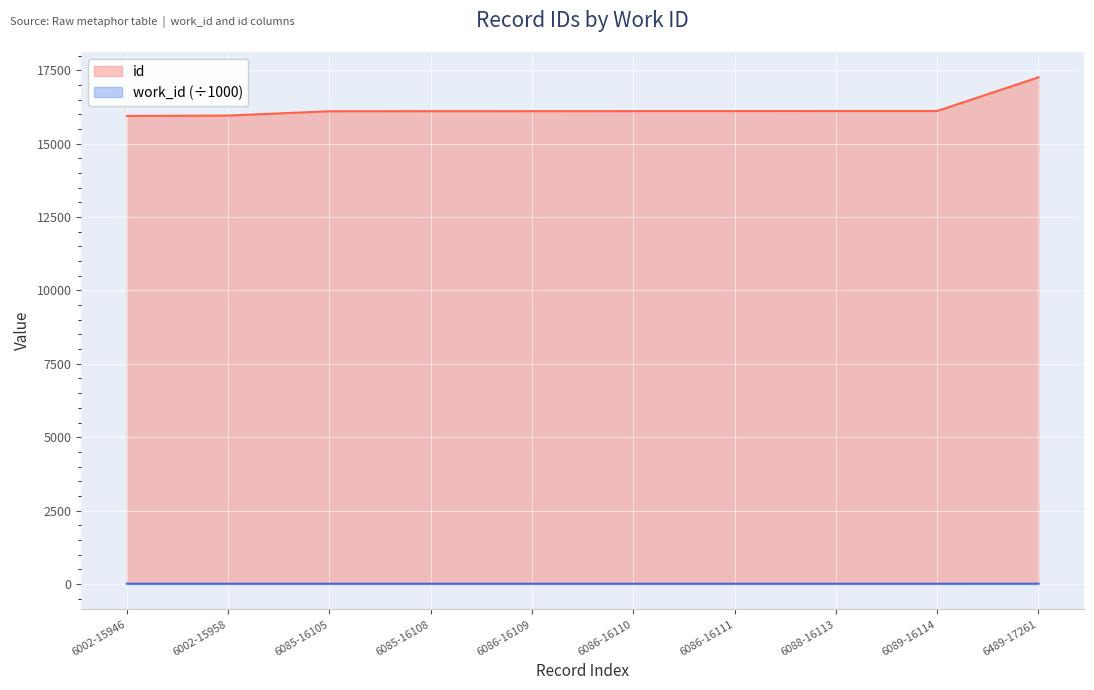

Reading left to right, transcribe all the data shown in this chart.

id: 15946.0	15958.0	16105.0	16108.0	16109.0	16110.0	16111.0	16113.0	16114.0	17261.0
work_id: 6.0	6.0	6.1	6.1	6.1	6.1	6.1	6.1	6.1	6.5